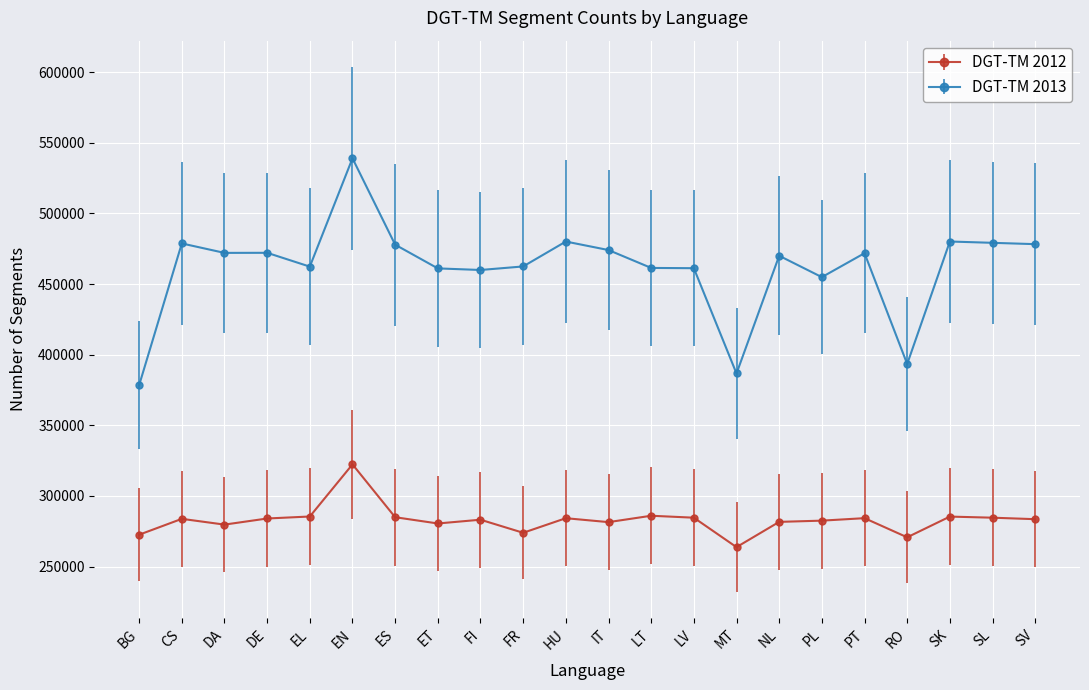

What is the label of the 5th point from the left?

EL